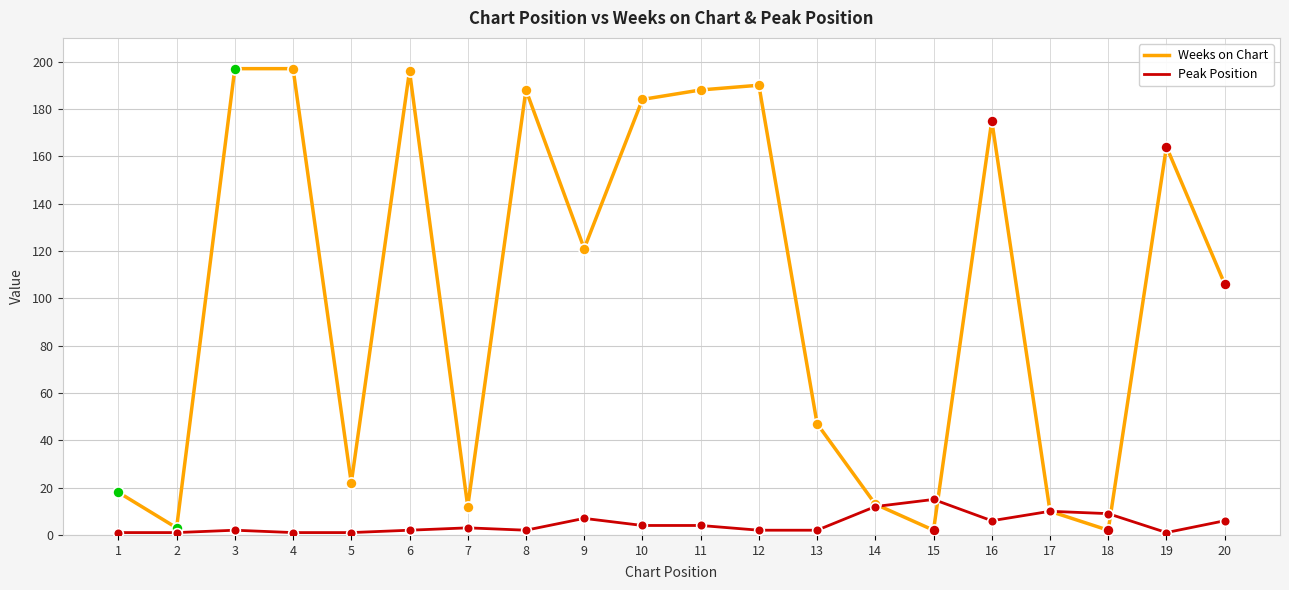

Rank the series at 5 from highest to lowest value.

Weeks on Chart, Peak Position